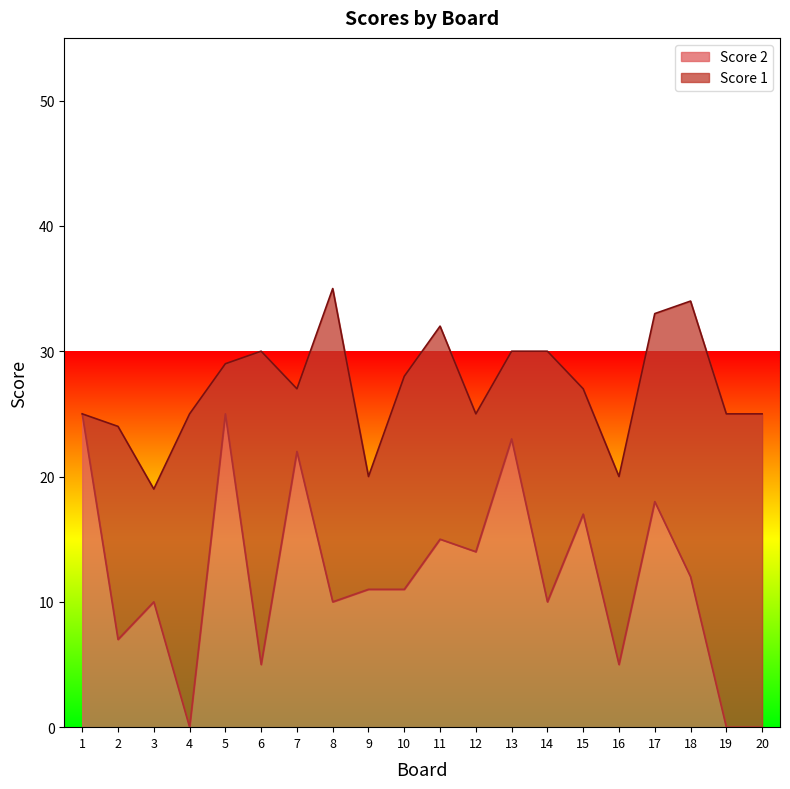

What is the difference between the maximum and minimum values in the Score 2 series?

25